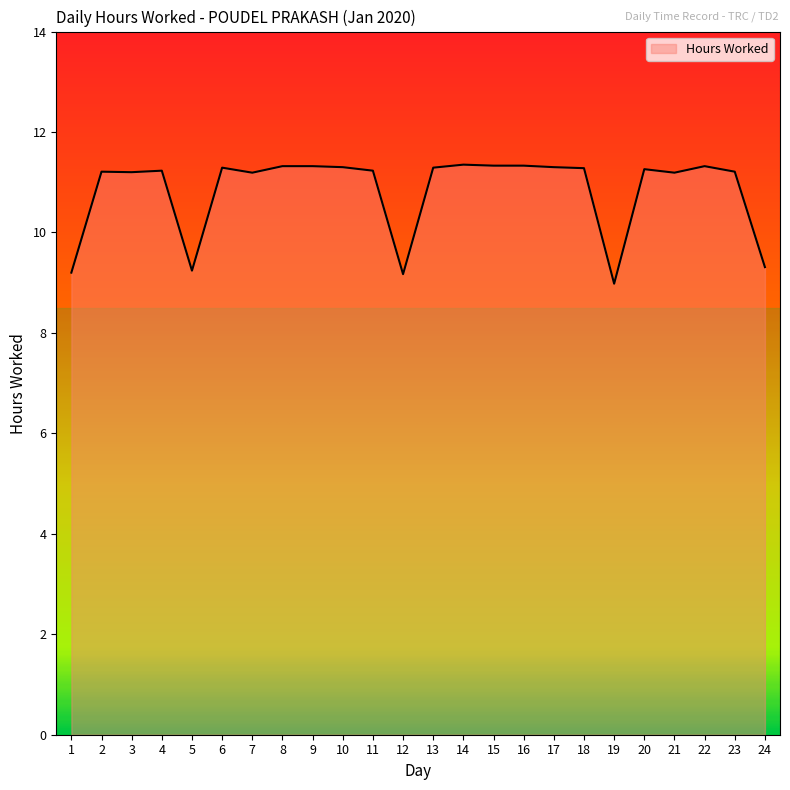

What is the smallest value displayed?

9.0